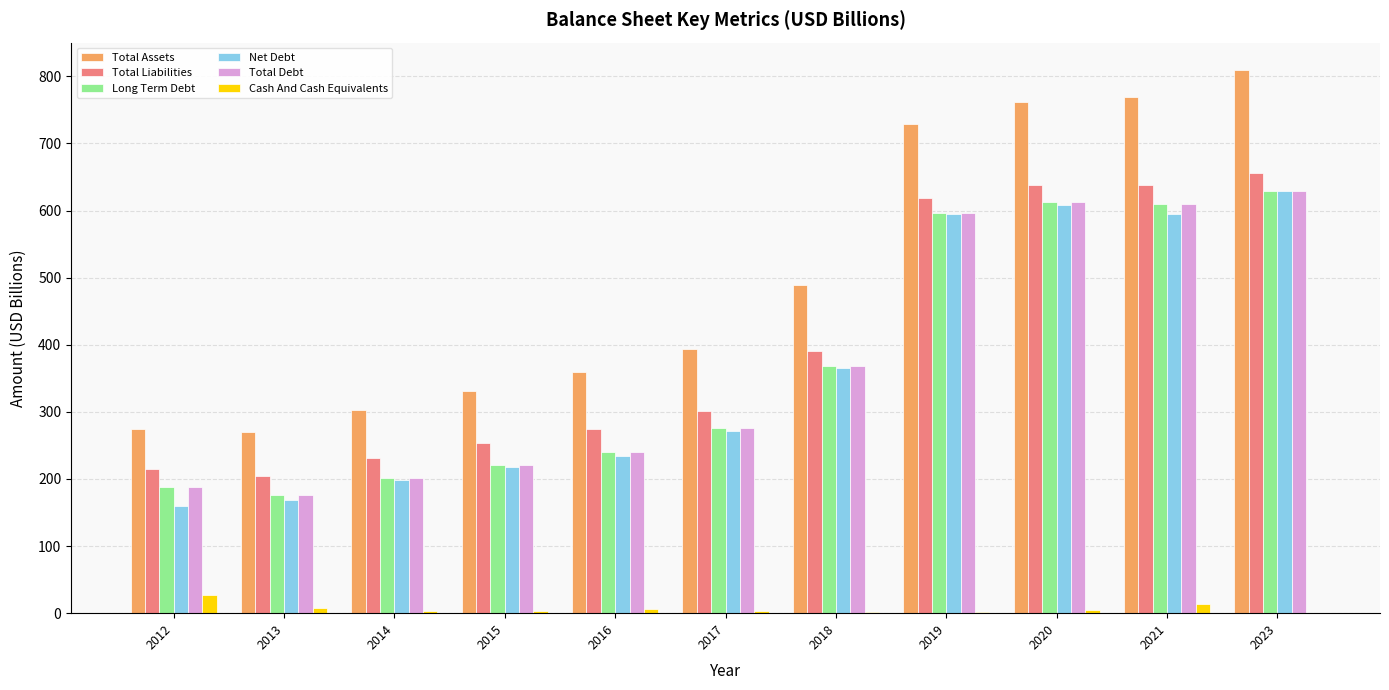

Where is Total Liabilities nearest to the value 429?

2018